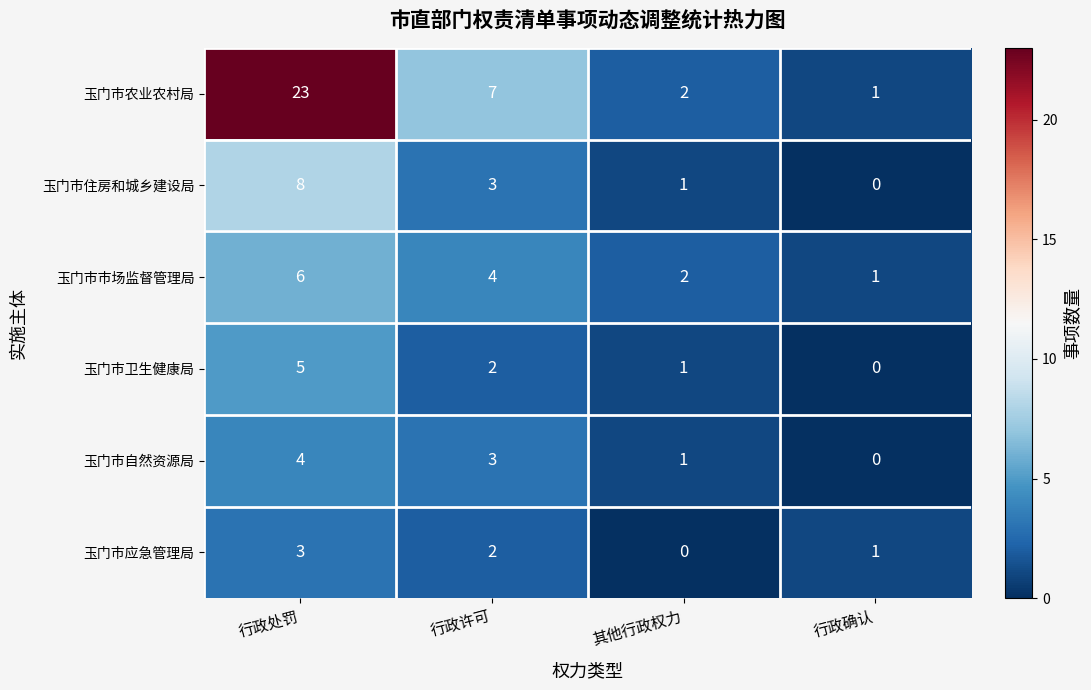

What is the spread (max minus min) of values at 行政许可?

5